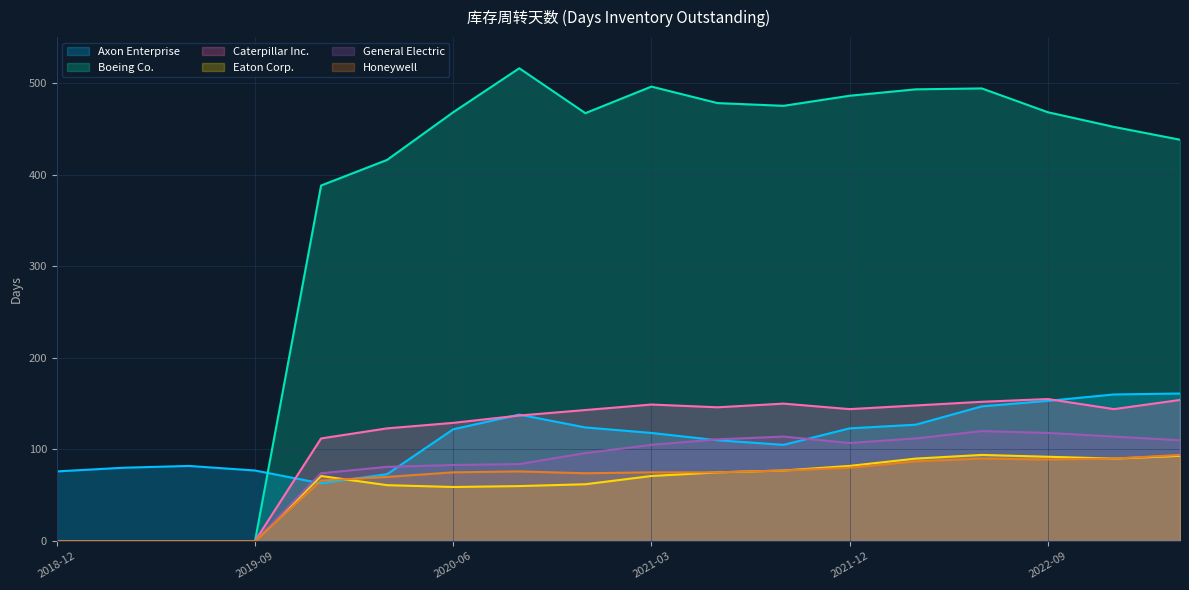

Where is the first local maximum for Boeing Co.?

2020-09-30